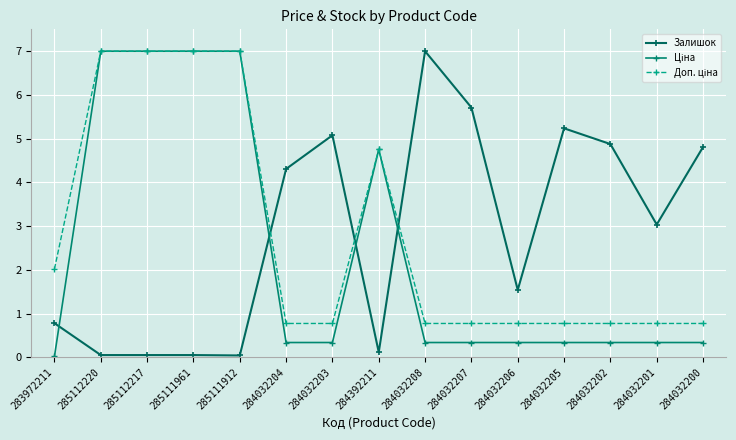

What is the sum of all Ціна values?

35.8